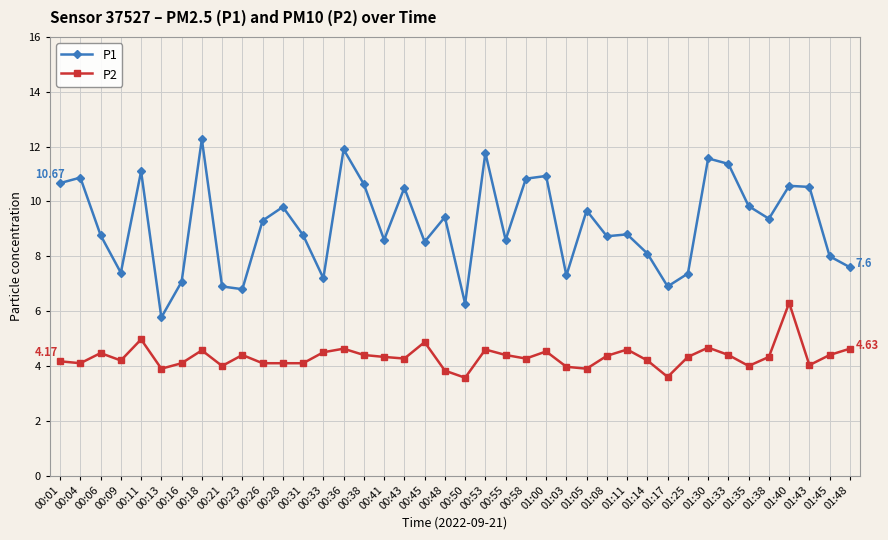

Does the chart display data point markers on the line(s)?

Yes